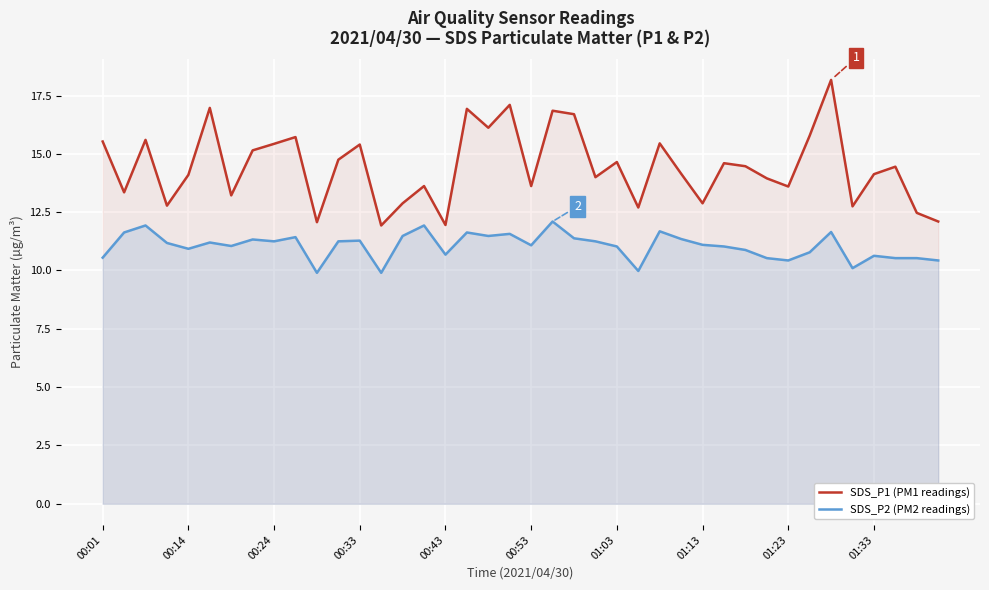

In SDS_P1 (PM1 readings), how many points are lower than both neighbors (excluding endpoints)?

13